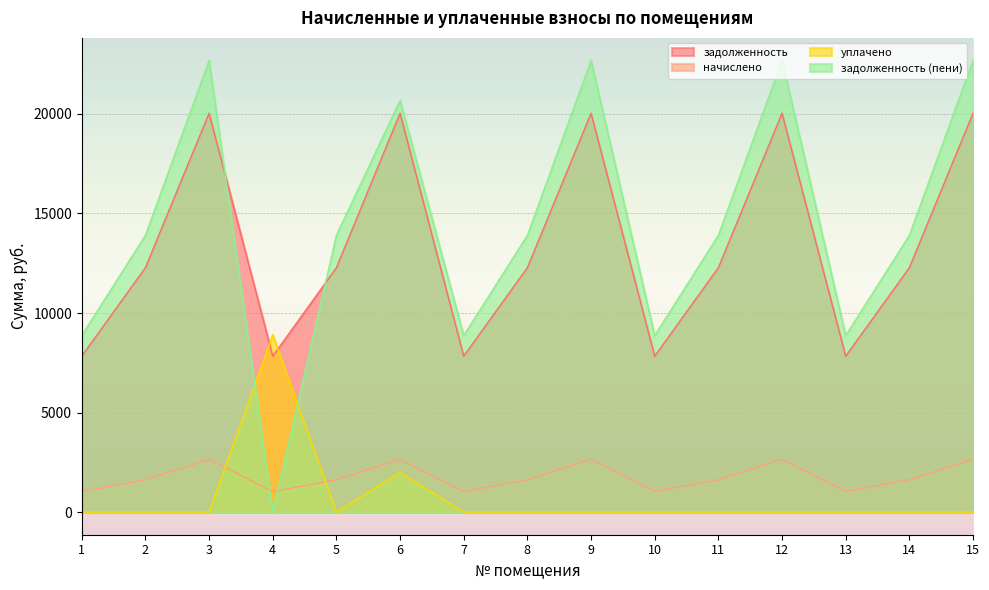

Does the chart display data point markers on the line(s)?

No